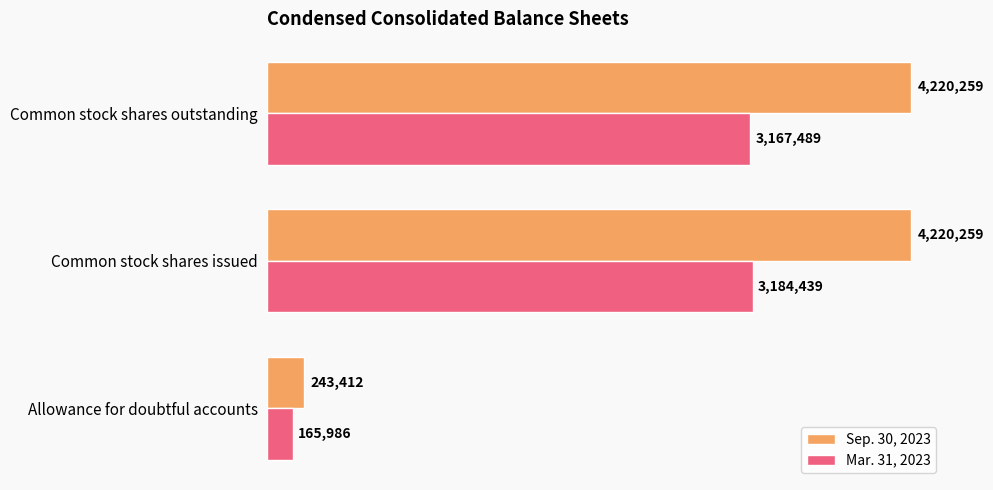

Which series has the largest range (max minus min)?

Sep. 30, 2023